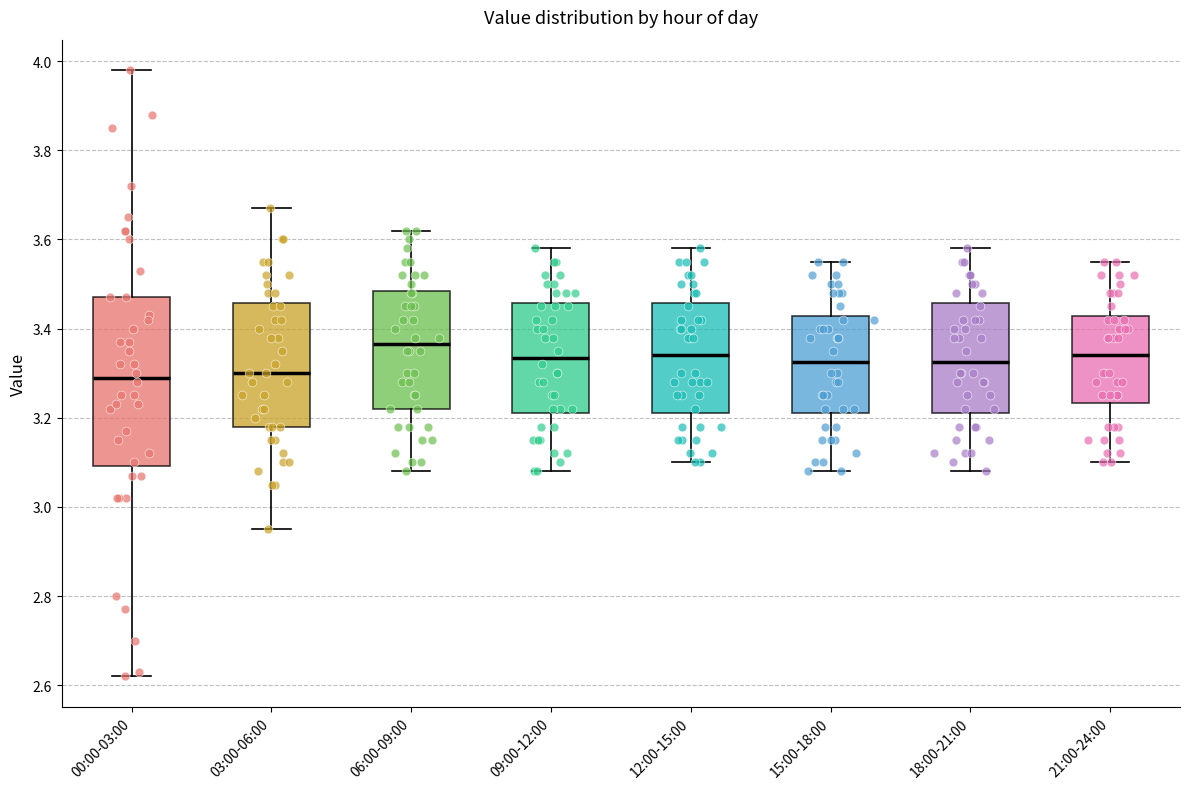

Reading left to right, read every box against the y-axis: the position of its median line, the range the box covers, and the ends of its whiskers. The values are not printed on the chart, so give them approximately, as read against the axis.

00:00-03:00: median 3.30, box 3.10 to 3.48, whiskers 2.62 to 3.98
03:00-06:00: median 3.30, box 3.18 to 3.46, whiskers 2.96 to 3.68
06:00-09:00: median 3.36, box 3.22 to 3.48, whiskers 3.08 to 3.62
09:00-12:00: median 3.34, box 3.22 to 3.46, whiskers 3.08 to 3.58
12:00-15:00: median 3.34, box 3.22 to 3.46, whiskers 3.10 to 3.58
15:00-18:00: median 3.32, box 3.22 to 3.42, whiskers 3.08 to 3.56
18:00-21:00: median 3.32, box 3.22 to 3.46, whiskers 3.08 to 3.58
21:00-24:00: median 3.34, box 3.24 to 3.42, whiskers 3.10 to 3.56